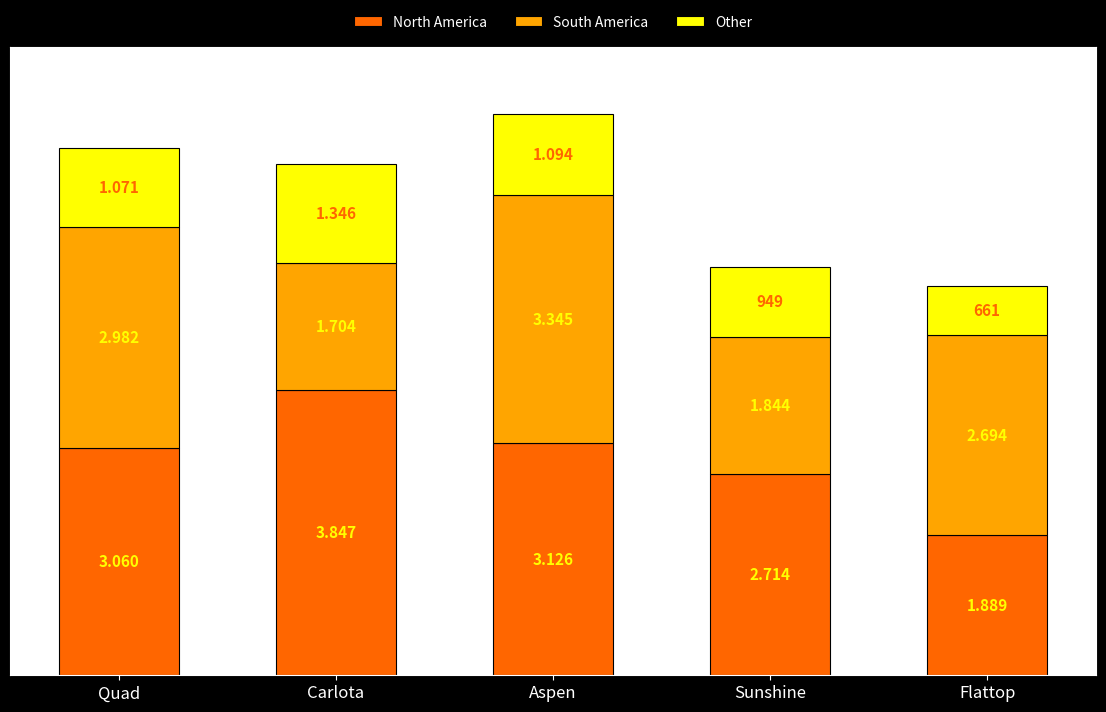

What is the difference between the second highest and minimum values in the North America series?

1237.0